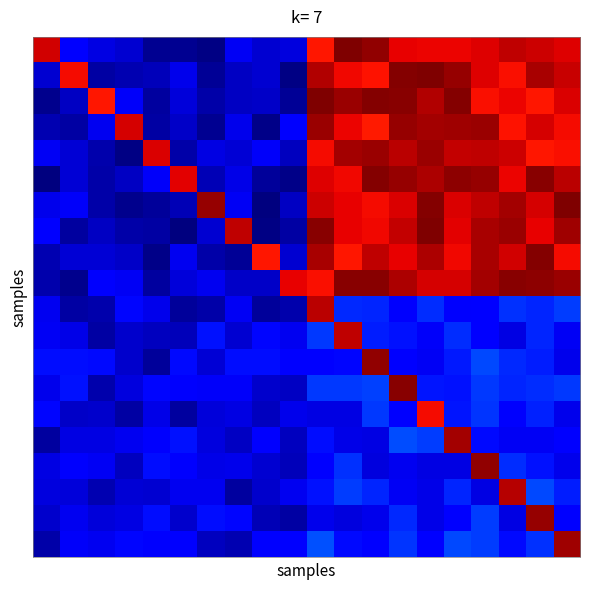

At which category is the sum across all series the highest?

16